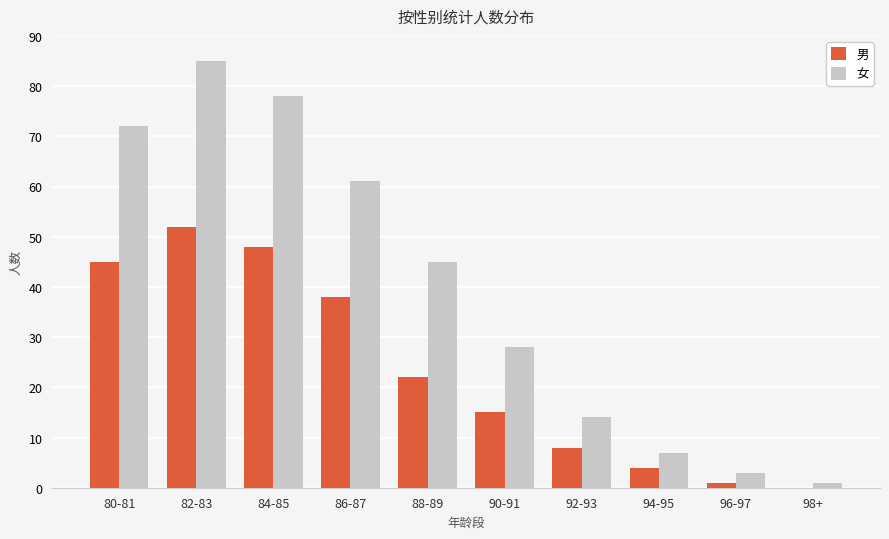

How many values in 男 are above zero?

9